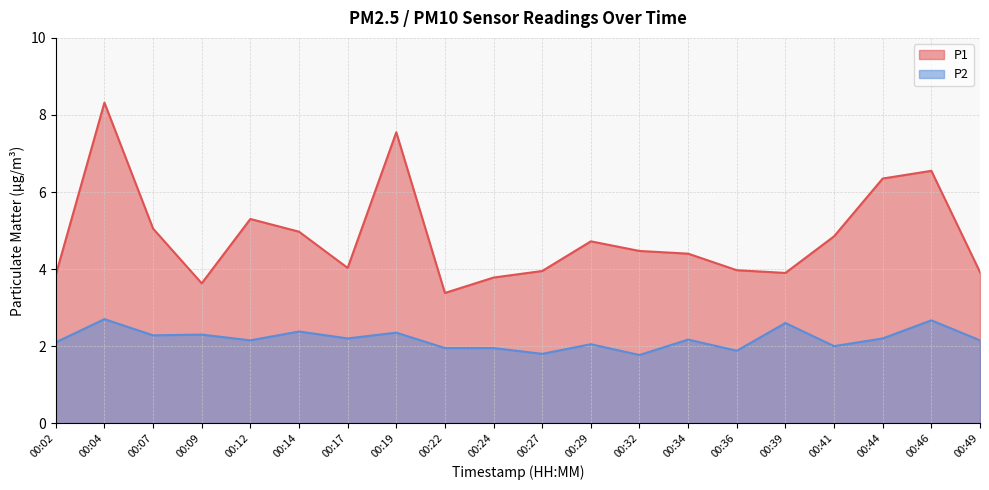

What is the total value across all series at 00:12?

7.4